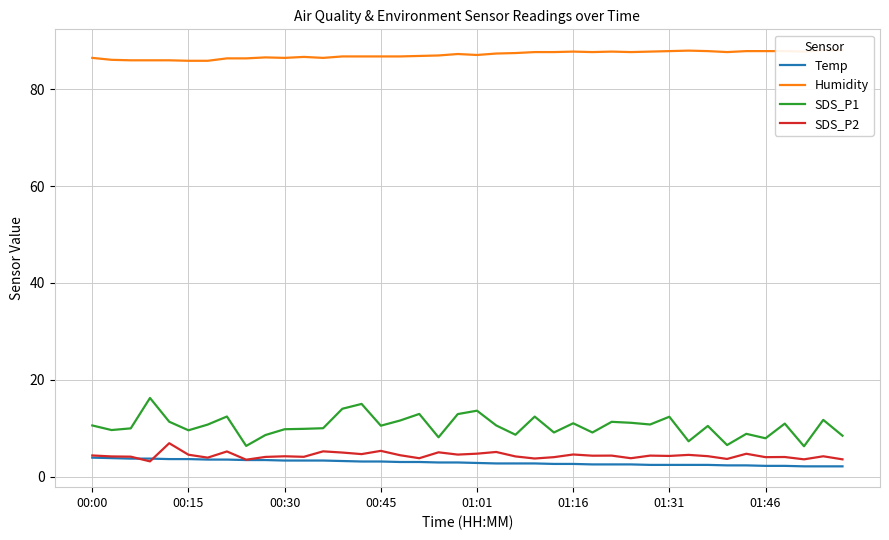

What is the difference between the Humidity values at 34 and 21?

0.5